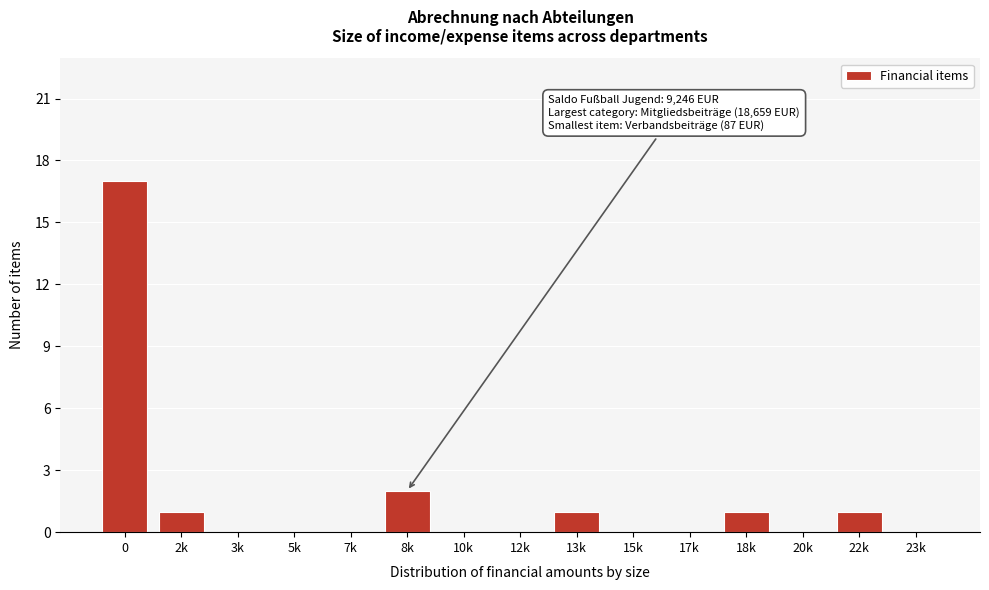

Reading right to left, transcribe all the data shown in this chart.

23k=0	22k=1	20k=0	18k=1	17k=0	15k=0	13k=1	12k=0	10k=0	8k=2	7k=0	5k=0	3k=0	2k=1	0=17